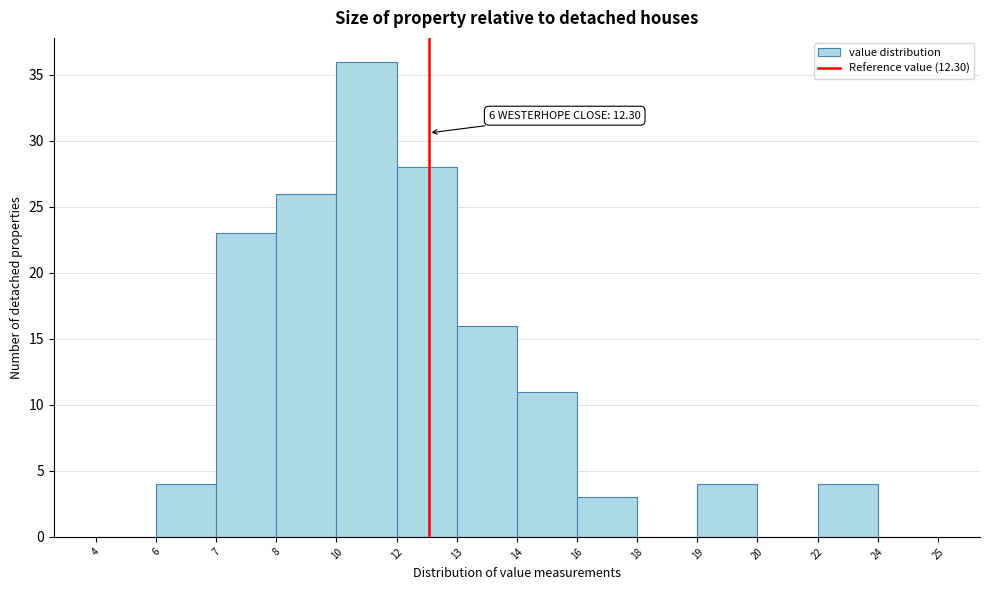

Reading left to right, extract all data points from this chart.

4=0	6=4	7=23	8=26	10=36	12=28	13=16	14=11	16=3	18=0	19=4	20=0	22=4	24=0